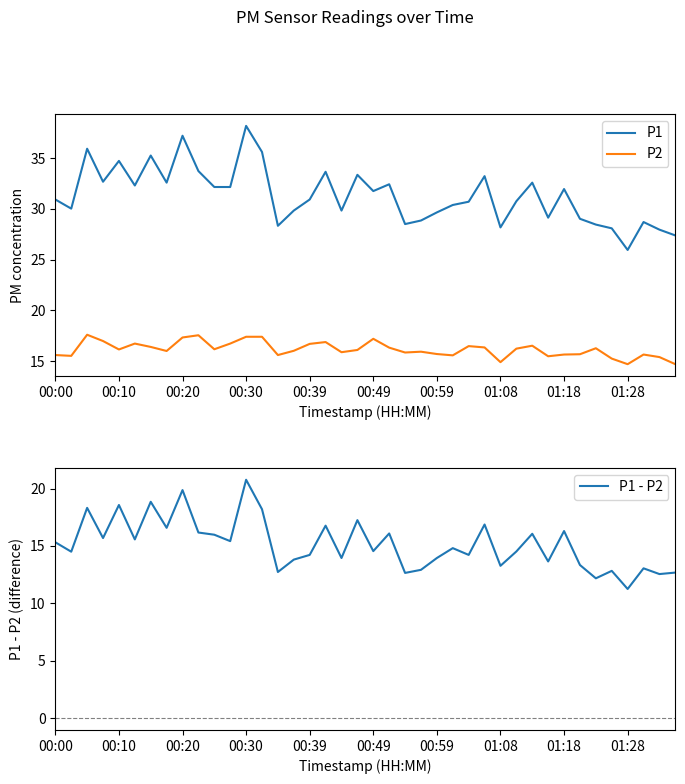

How many series are shown in this chart?

3